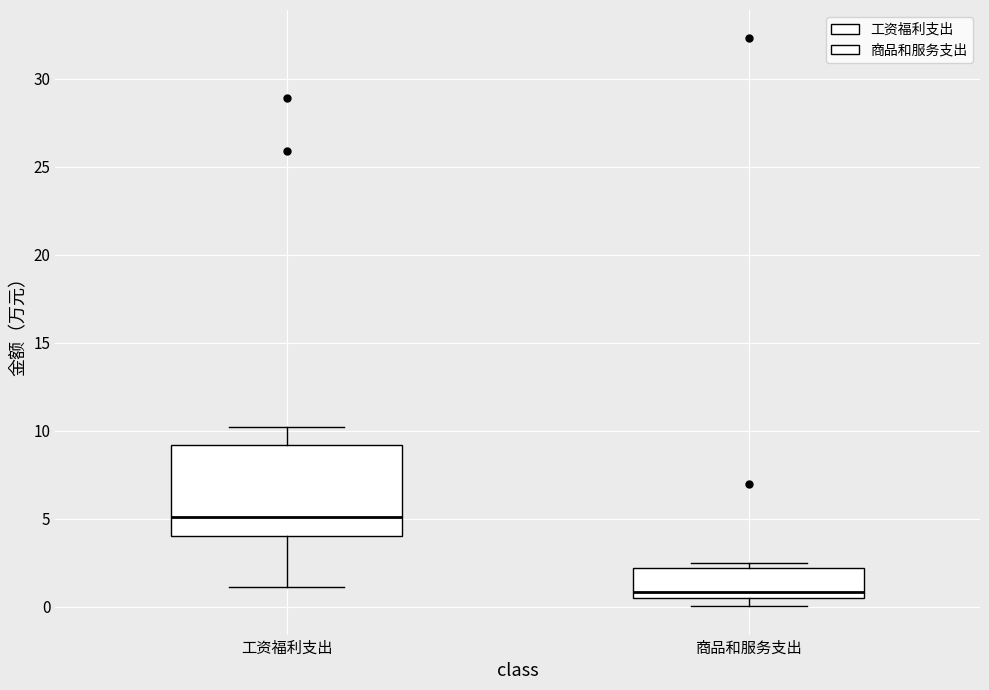

Reading left to right, transcribe this box plot: for each box, give where its median line is, the range the box spans, and where its two whiskers end, as read against the y-axis. The values are not printed on the chart, so give them approximately, as read against the axis.

工资福利支出: median 5.0, box 4.0 to 9.0, whiskers 1.0 to 10.0
商品和服务支出: median 1.0, box 0.5 to 2.0, whiskers 0.0 to 2.5